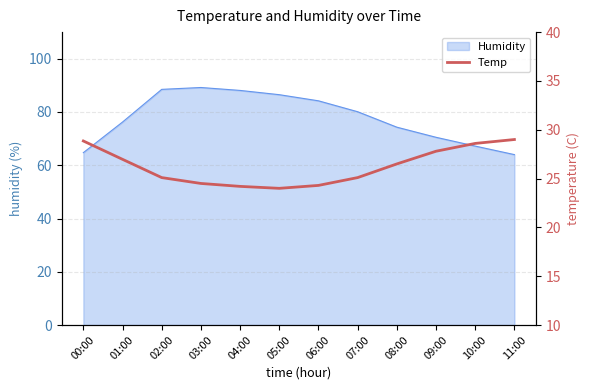

What is the lowest value of the Humidity series?

64.0